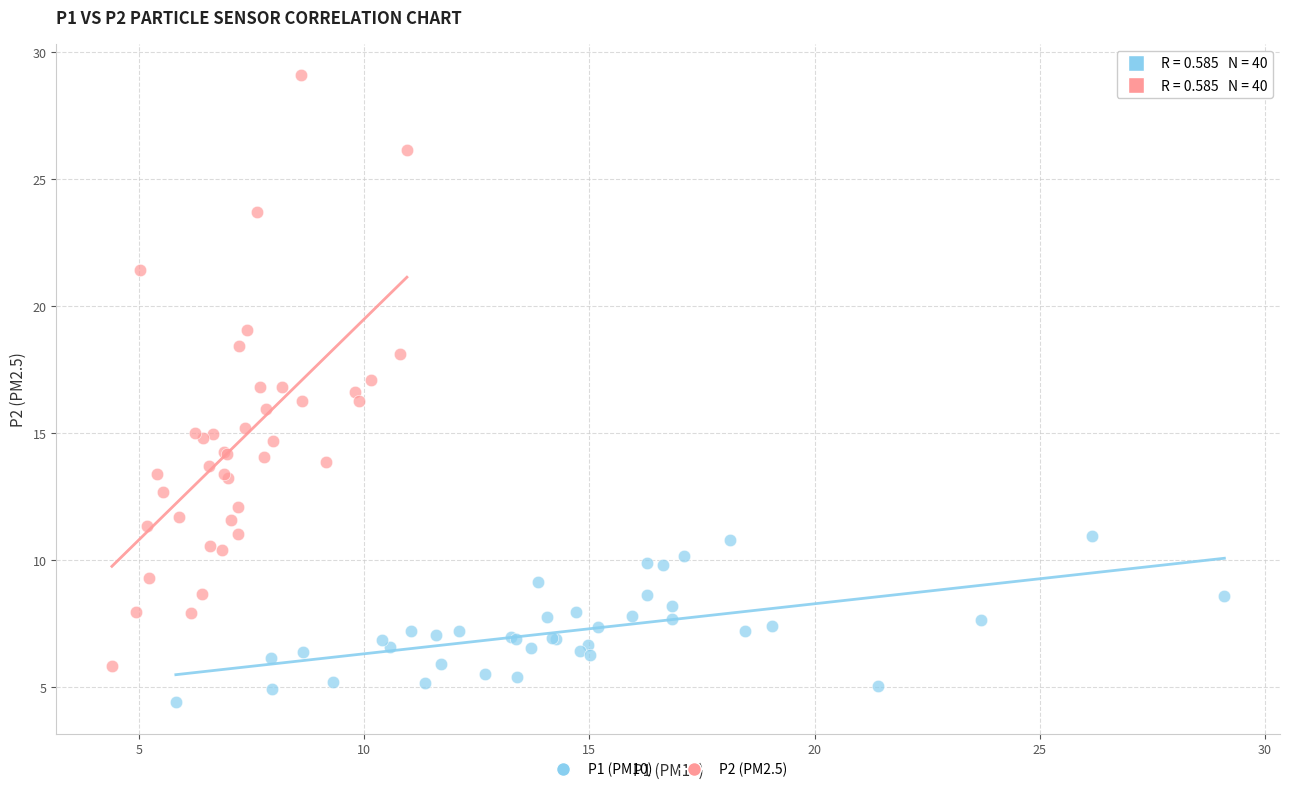

Which series has the largest Y range (max minus min)?

P2 (PM2.5)